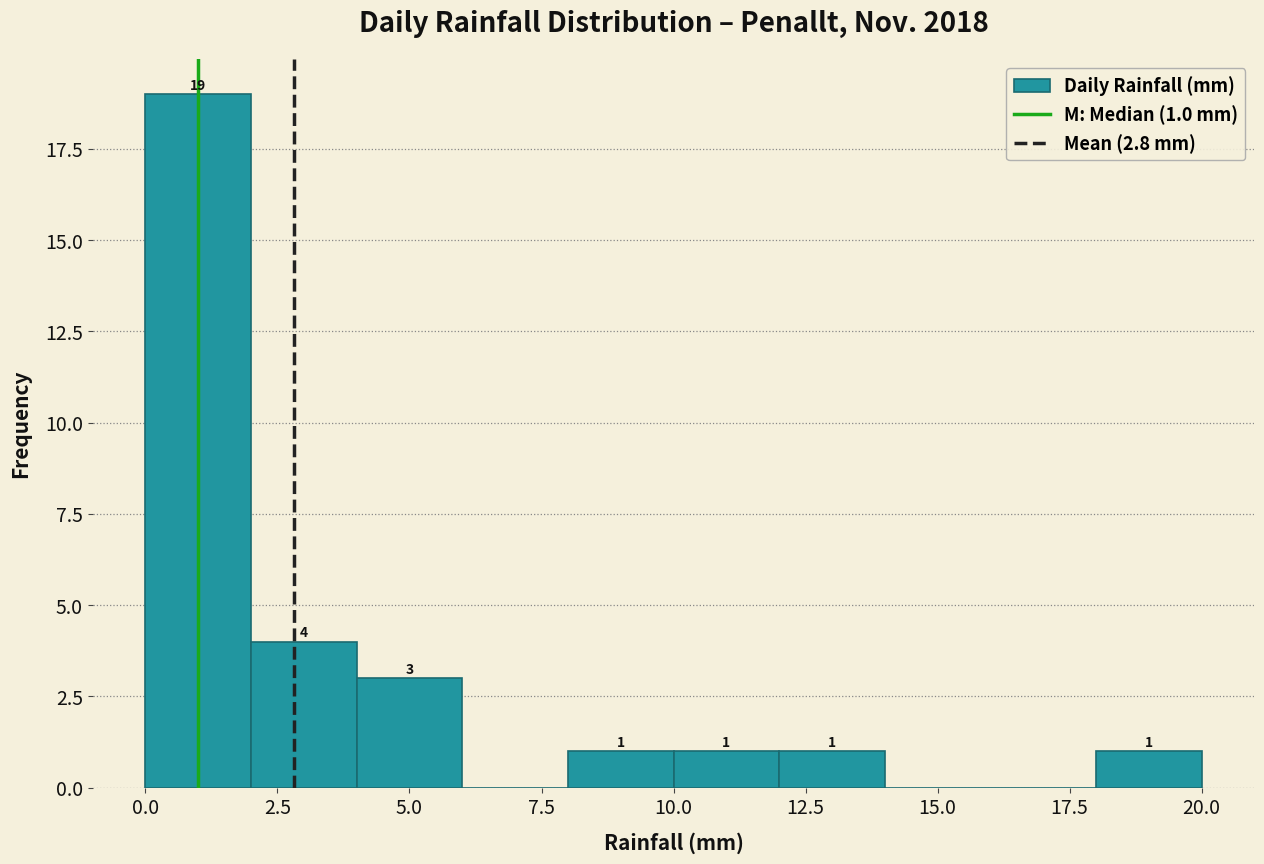

Which range on the x-axis has the tallest bar?

0 to 2